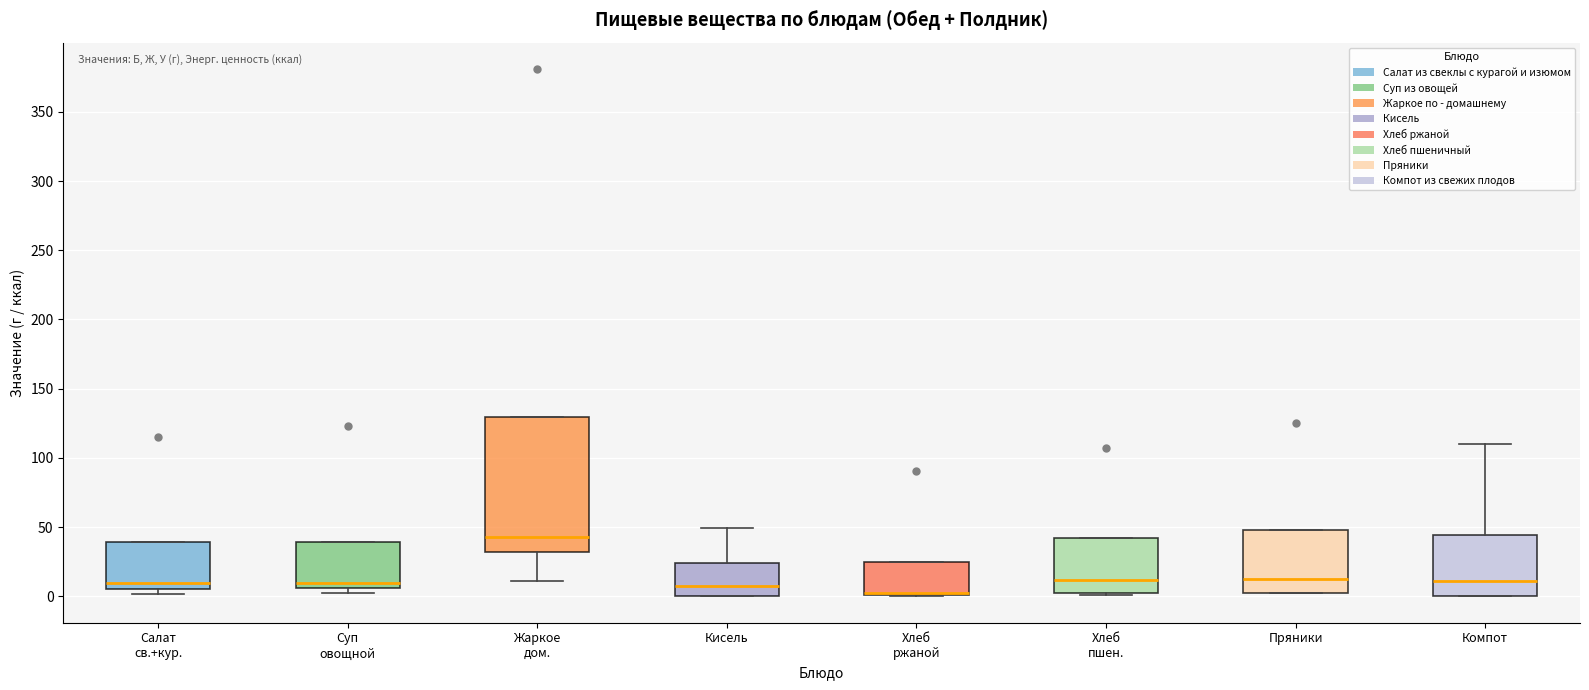

Reading left to right, transcribe this box plot: for each box, give where its median line is, the range the box spans, and where its two whiskers end, as read against the y-axis. The values are not printed on the chart, so give them approximately, as read against the axis.

Салат св.+кур.: median 10, box 5 to 40, whiskers 0 to 40
Суп овощной: median 10, box 5 to 40, whiskers 0 to 40
Жаркое дом.: median 45, box 30 to 130, whiskers 10 to 130
Кисель: median 10, box 0 to 25, whiskers 0 to 50
Хлеб ржаной: median 0 (drawn on the box's lower edge), box 0 to 25, whiskers 0 to 25
Хлеб пшен.: median 10, box 5 to 40, whiskers 0 to 40
Пряники: median 15, box 5 to 50, whiskers 0 to 50
Компот: median 10, box 0 to 45, whiskers 0 to 110